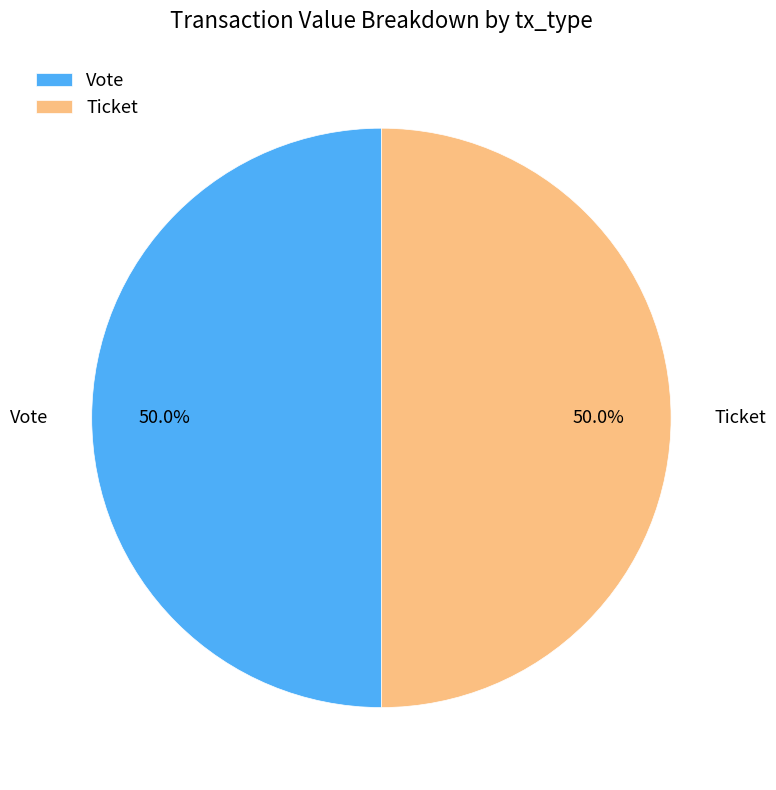

What percentage is NOT represented by Ticket?

50.0%